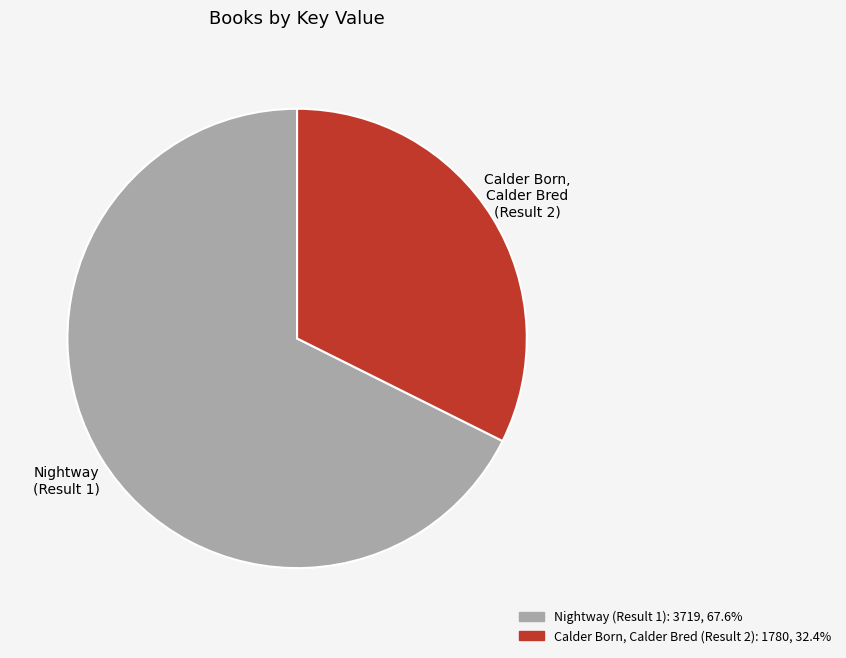

Do Nightway (Result 1) and Calder Born, Calder Bred (Result 2) together represent more than half of the pie?

Yes